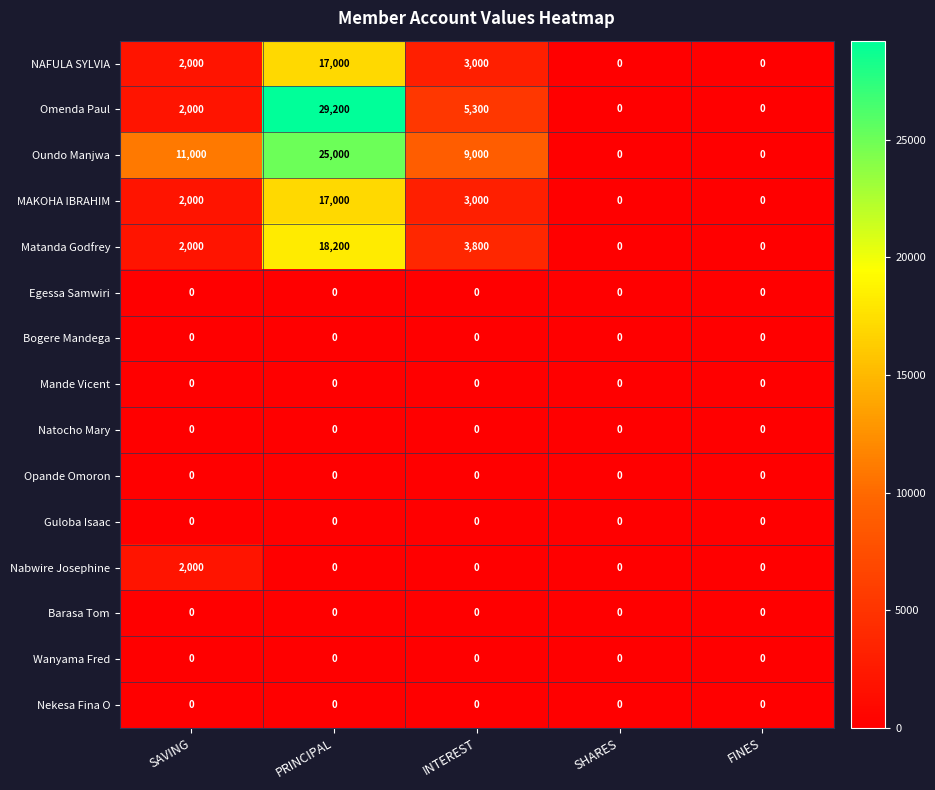

What is the difference between the maximum and minimum values in the Omenda Paul series?

29200